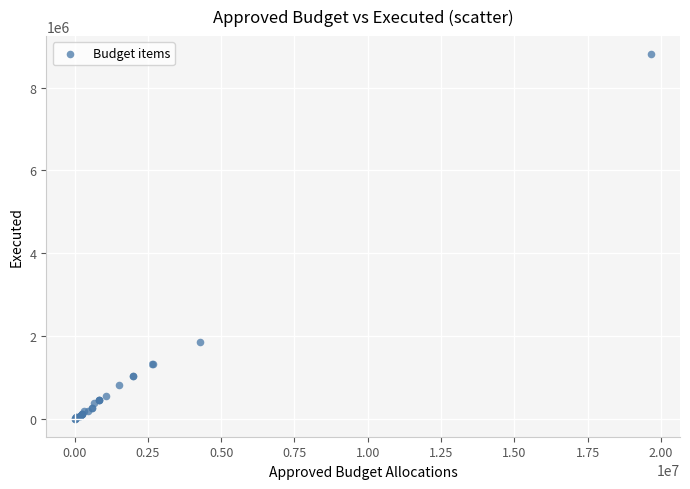

What Y value in the scatter plot is closest to 4402953?

1857046.1